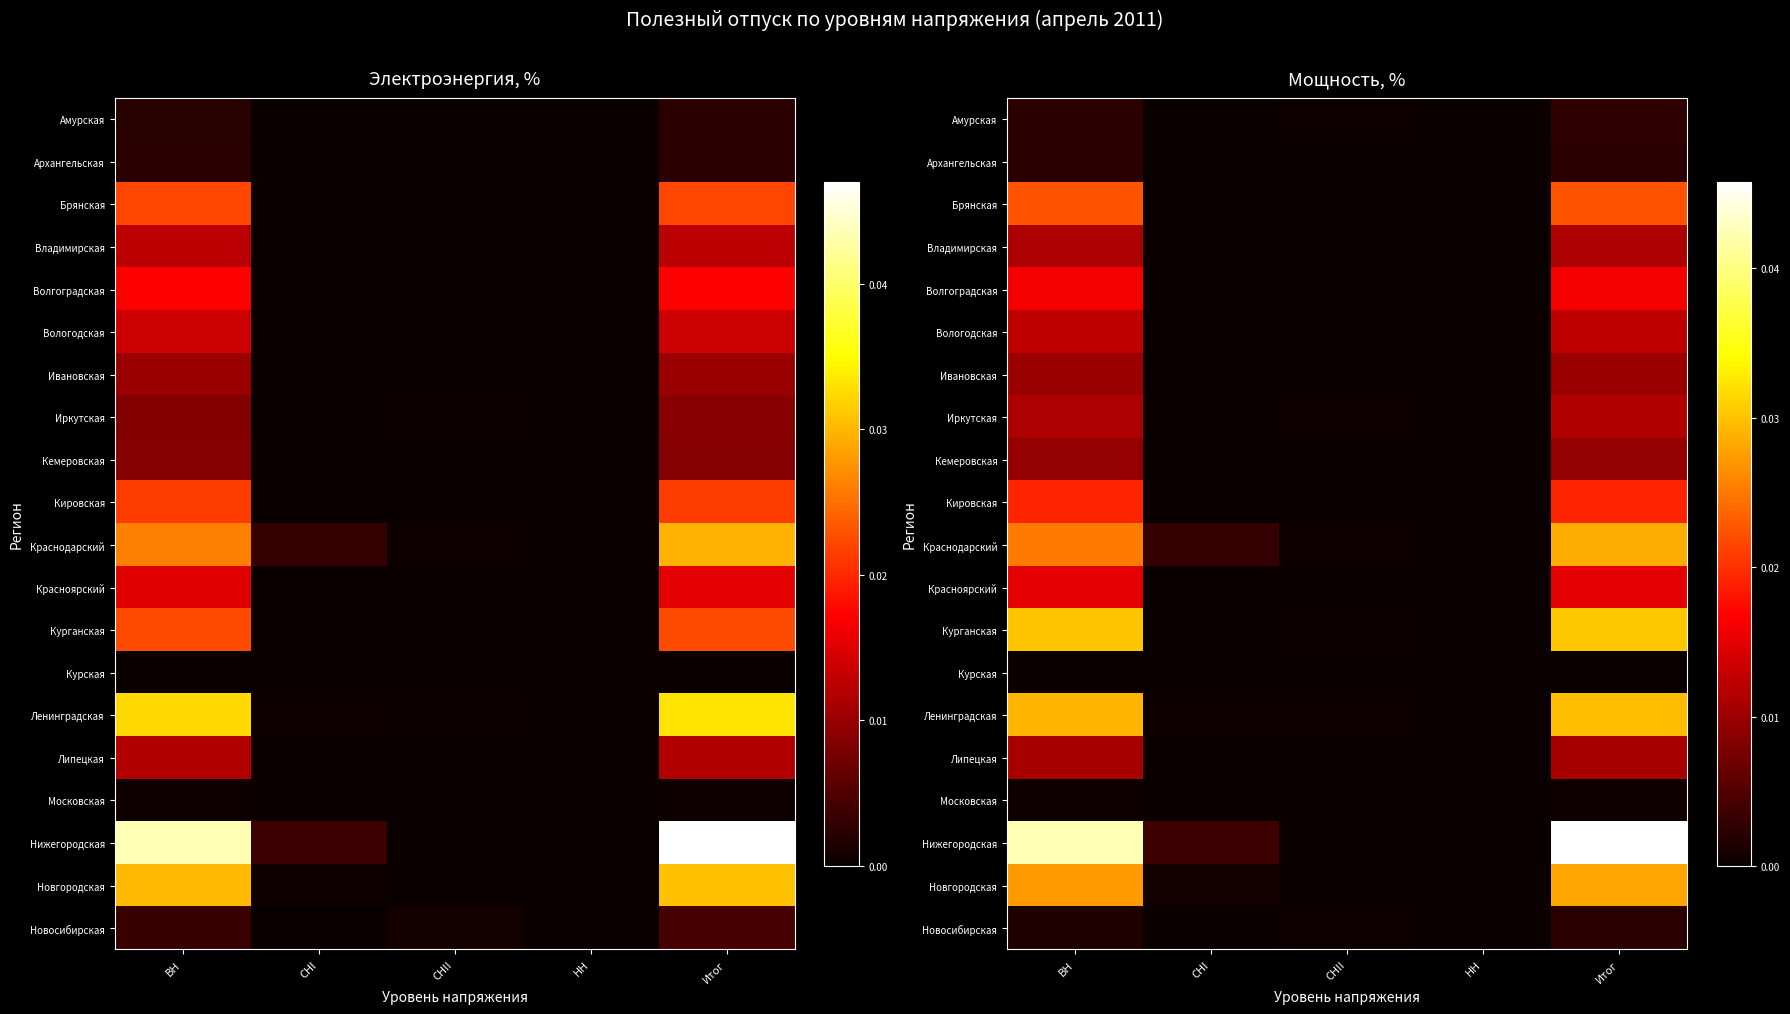

Is it true that Нижегородская equals 0.1 at Итог?

False